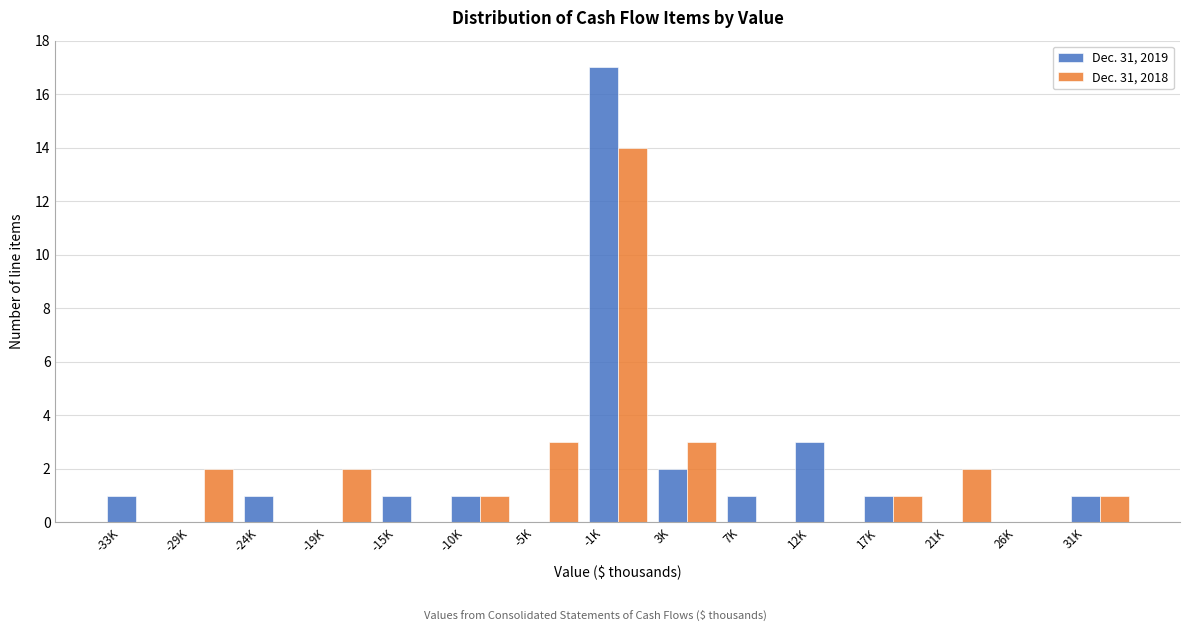

What is the highest value of the Dec. 31, 2019 series?

17